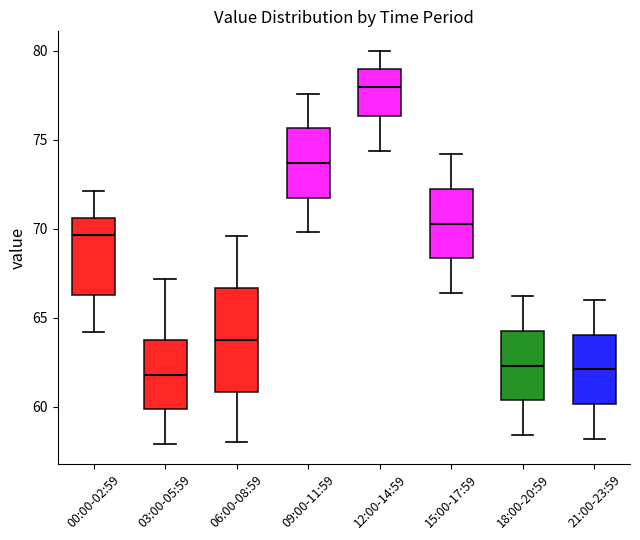

Where does the upper whisker of the box for 18:00-20:59 end on the y-axis? The values are not printed on the chart, so give them approximately, as read against the axis.

66.0